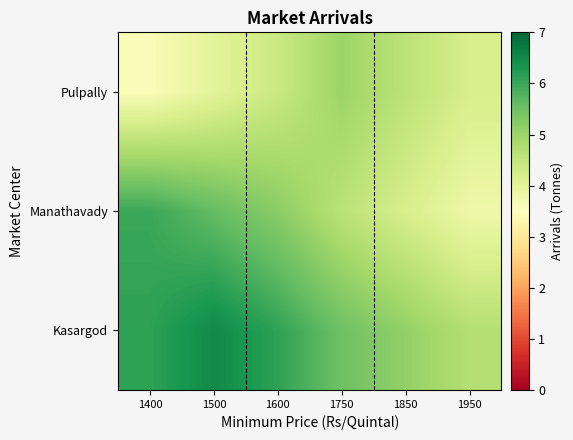

Which series changed the most between 1500 and 1750?

Kasargod